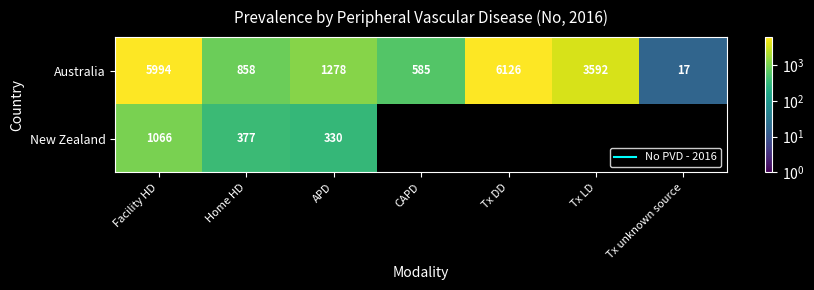

Rank the categories by Australia value from lowest to highest.

Tx unknown source, CAPD, Home HD, APD, Tx LD, Facility HD, Tx DD